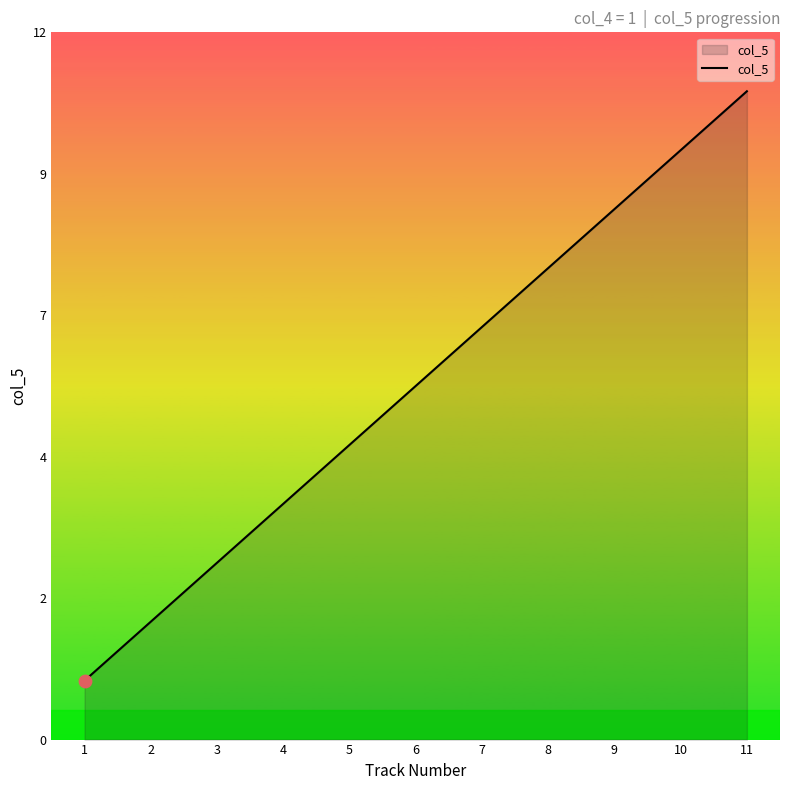

Is this an area chart (filled region under the line)?

Yes